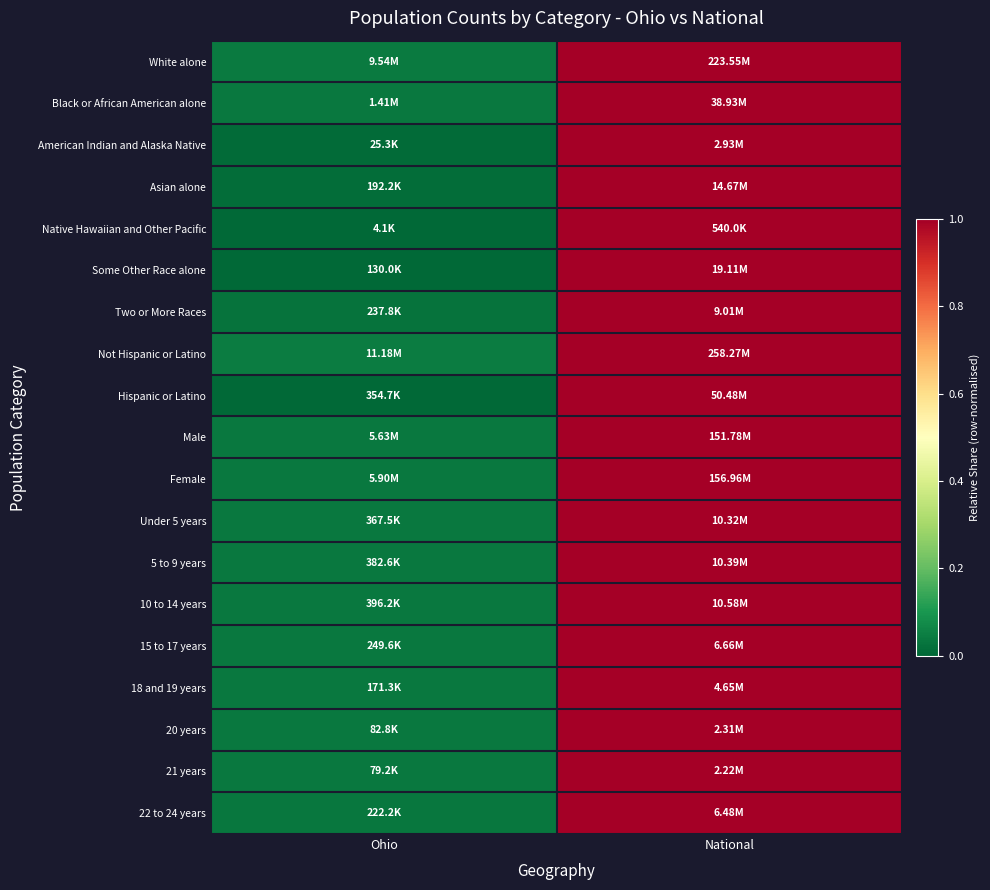

At Ohio, list the series in order from smallest to largest.

Some Other Race alone, Hispanic or Latino, Native Hawaiian and Other Pacific, American Indian and Alaska Native, Asian alone, Two or More Races, 22 to 24 years, Under 5 years, 21 years, 20 years, Black or African American alone, 5 to 9 years, 18 and 19 years, Male, 10 to 14 years, 15 to 17 years, Female, White alone, Not Hispanic or Latino